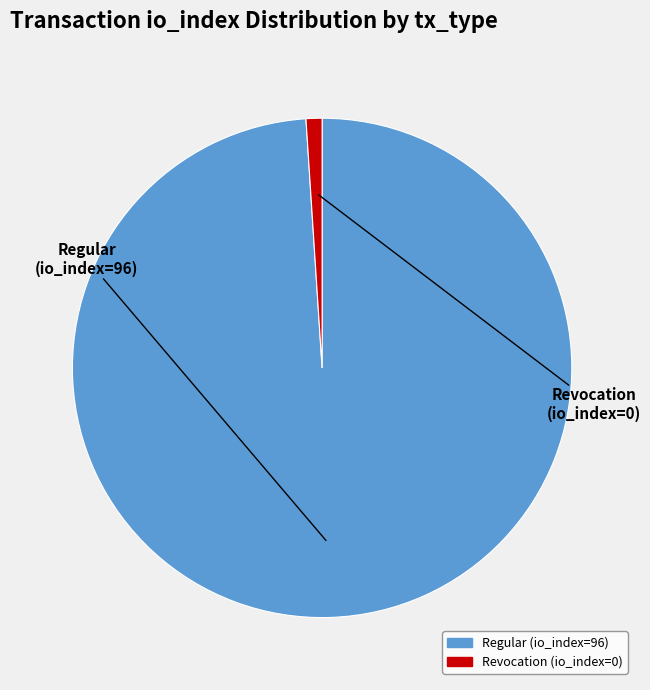

Which slice is the smallest?

Revocation (io_index=0)